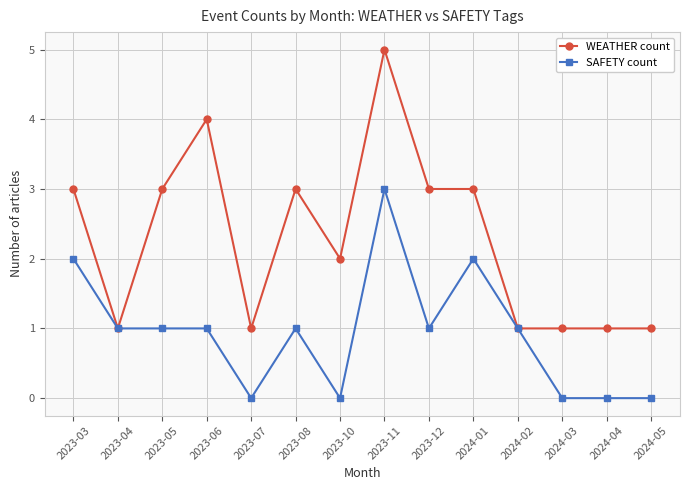

What is the label of the 9th point from the right?

2023-08